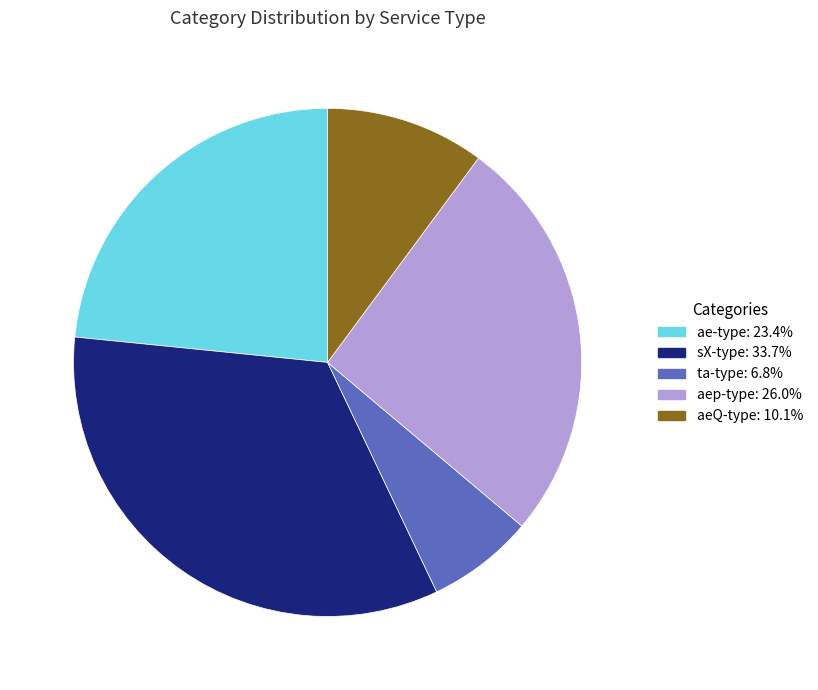

How many slices are in this pie chart?

5